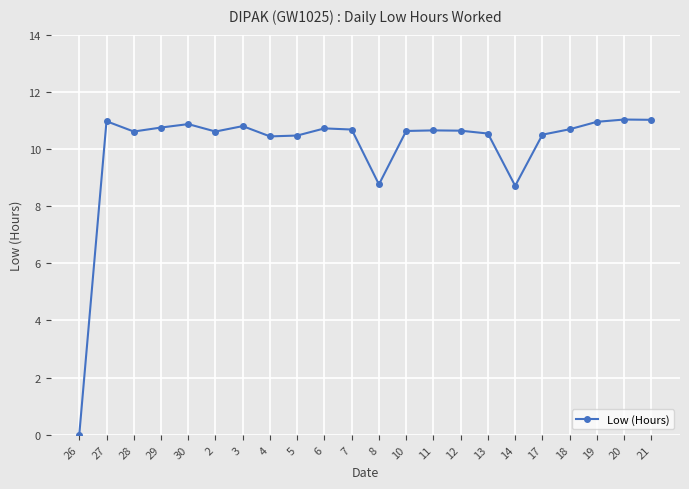

What is the greatest value displayed?

11.0